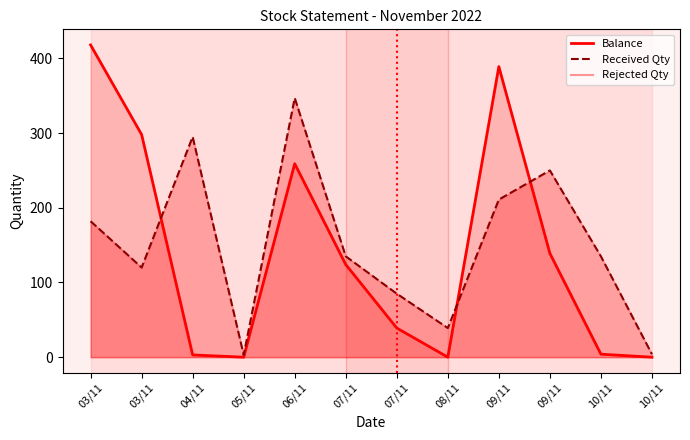

What is the label of the 4th point from the right?

09/11